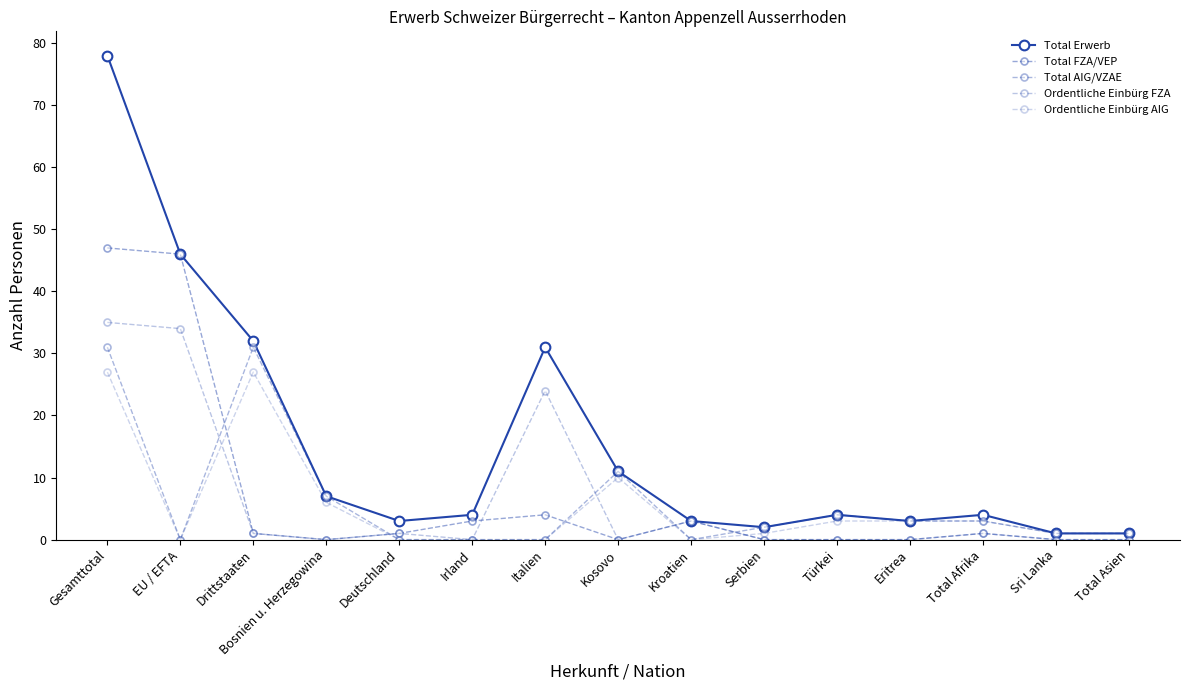

At which category does the chart reach its minimum across all series?

Bosnien u. Herzegowina